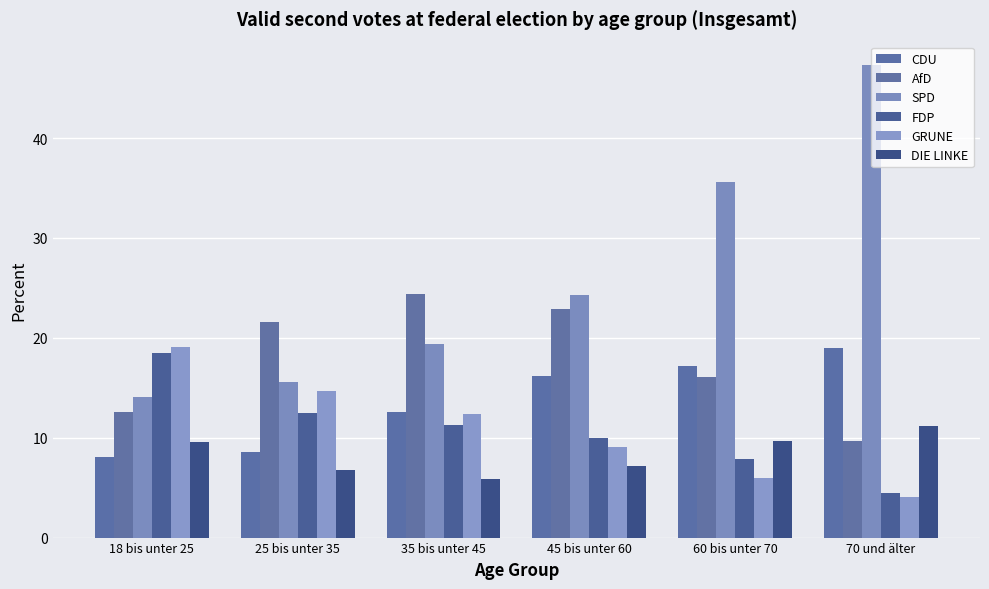

At which label is AfD closest to 17?

60 bis unter 70